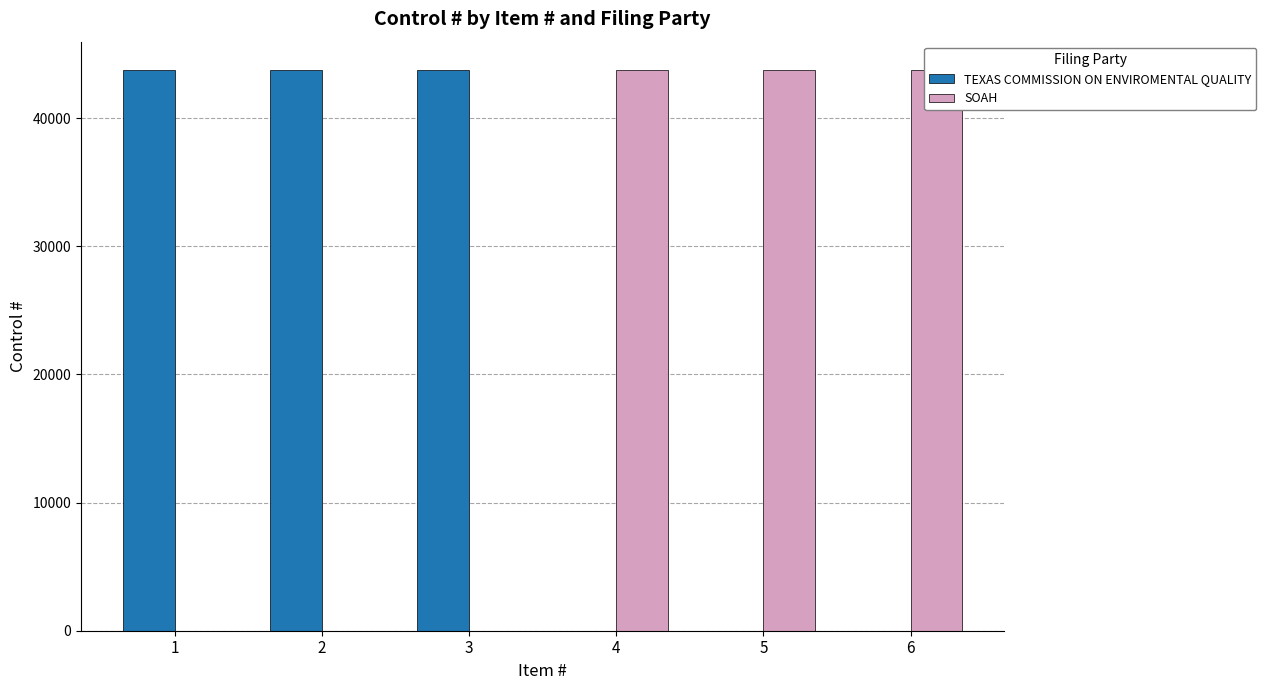

Reading left to right, transcribe all the data shown in this chart.

TEXAS COMMISSION ON ENVIROMENTAL QUALITY: 1=43776	2=43776	3=43776	4=0	5=0	6=0
SOAH: 1=0	2=0	3=0	4=43776	5=43776	6=43776